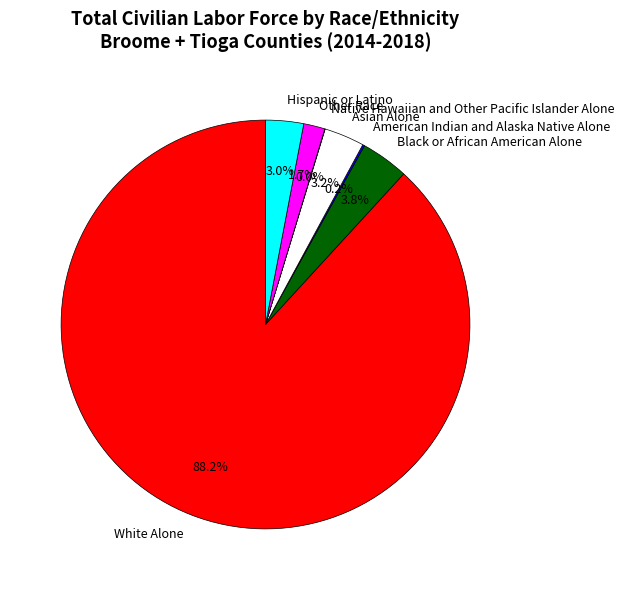

Between Asian Alone and Black or African American Alone, which is larger?

Black or African American Alone